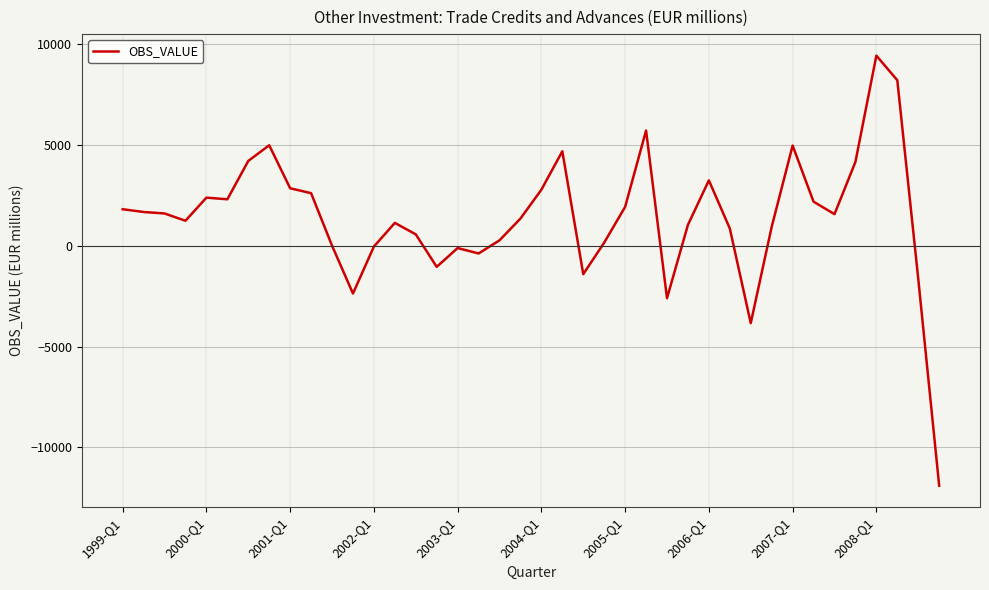

What is the difference between the maximum and minimum values?

21338.9